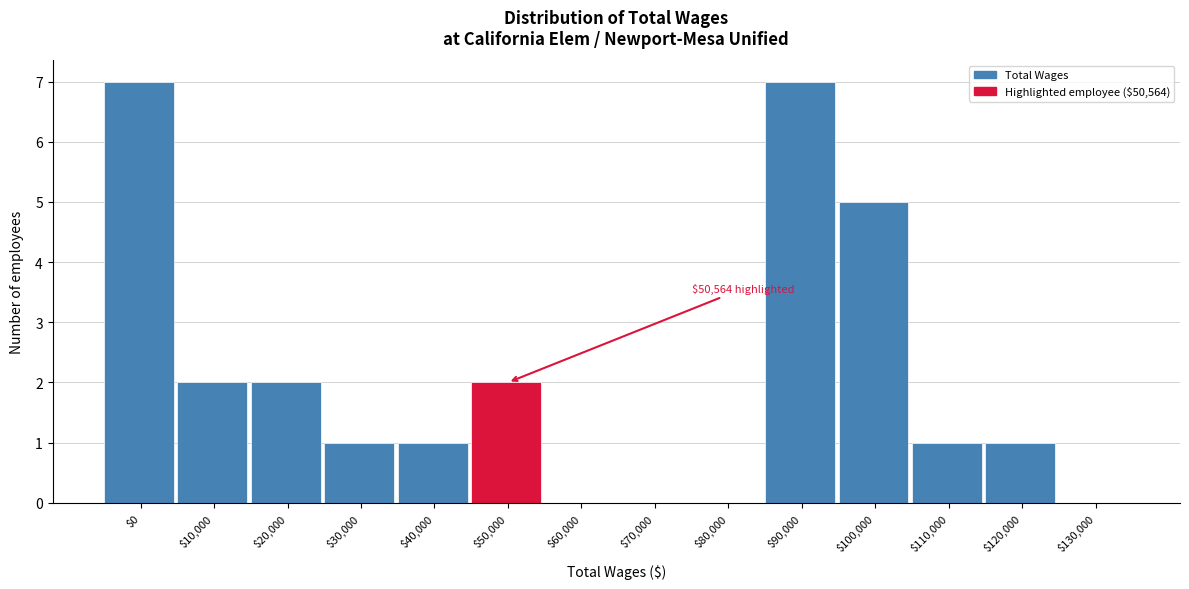

What is the sum of all values?

29